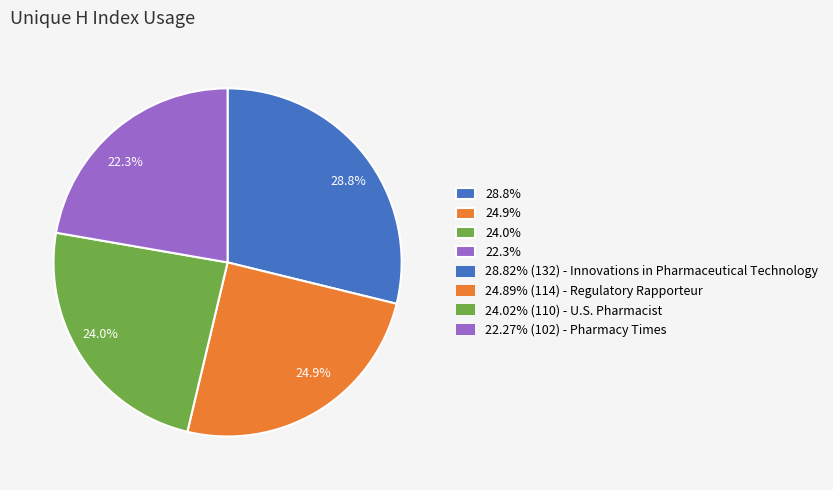

How many slices are in this pie chart?

4